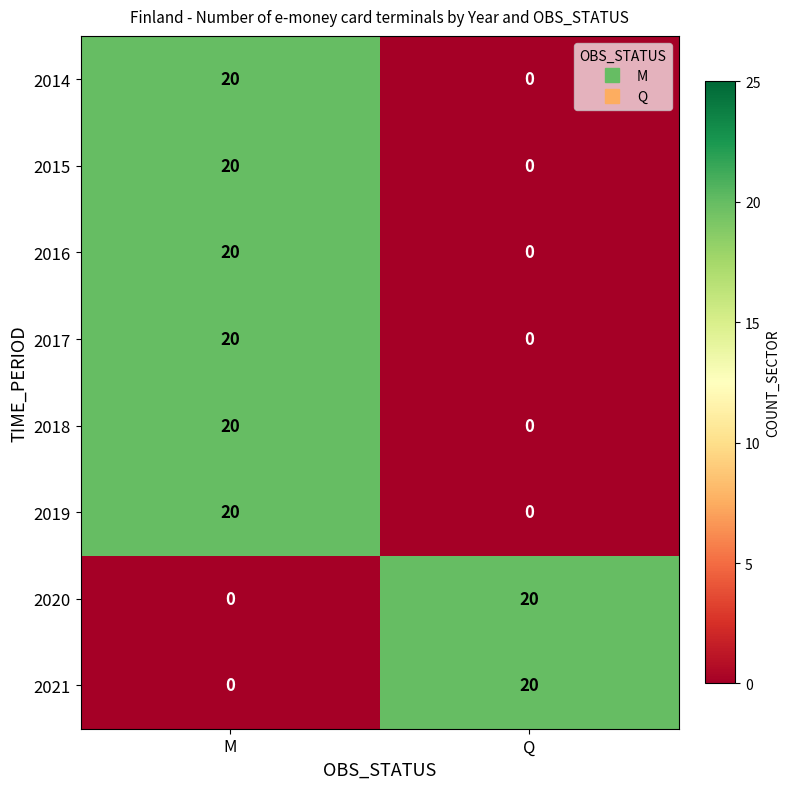

What is the spread (max minus min) of values at M?

20